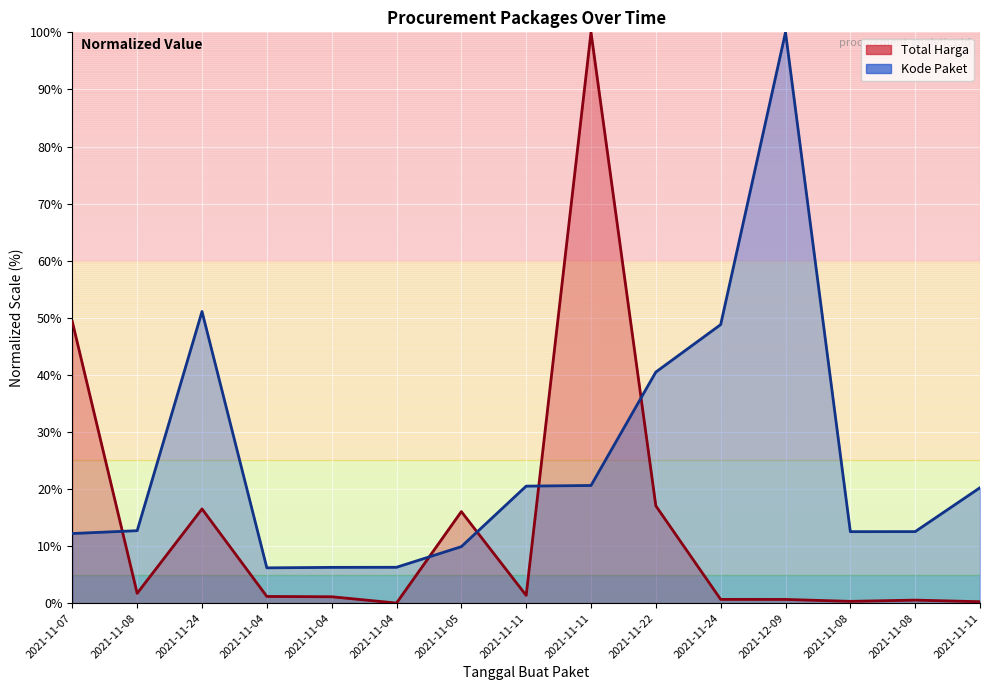

At 2021-11-04, list the series in order from largest to smallest.

Kode Paket, Total Harga